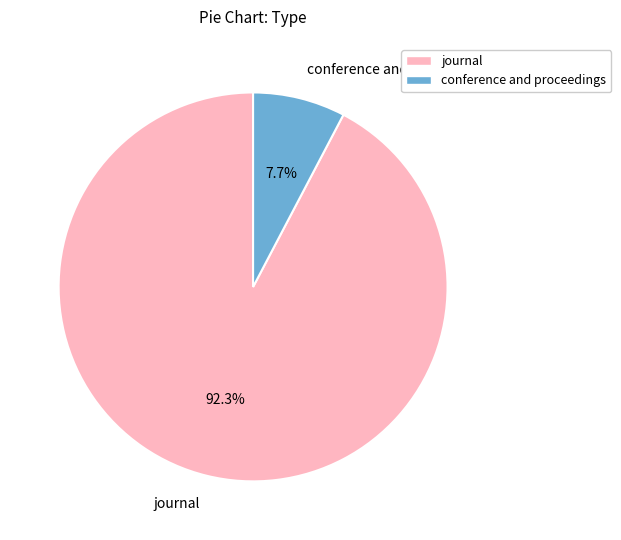

How much of the chart is everything except conference and proceedings?

92.3%